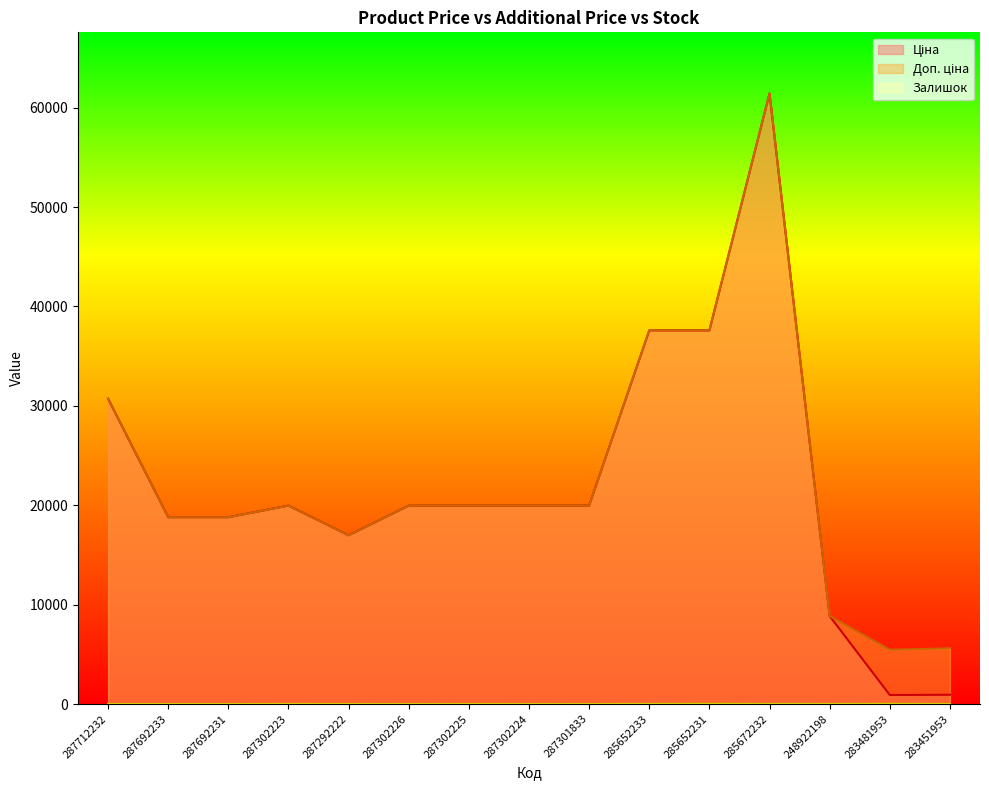

Is the value of Доп. ціна at 285672232 greater than the value of Залишок at 283451953?

Yes